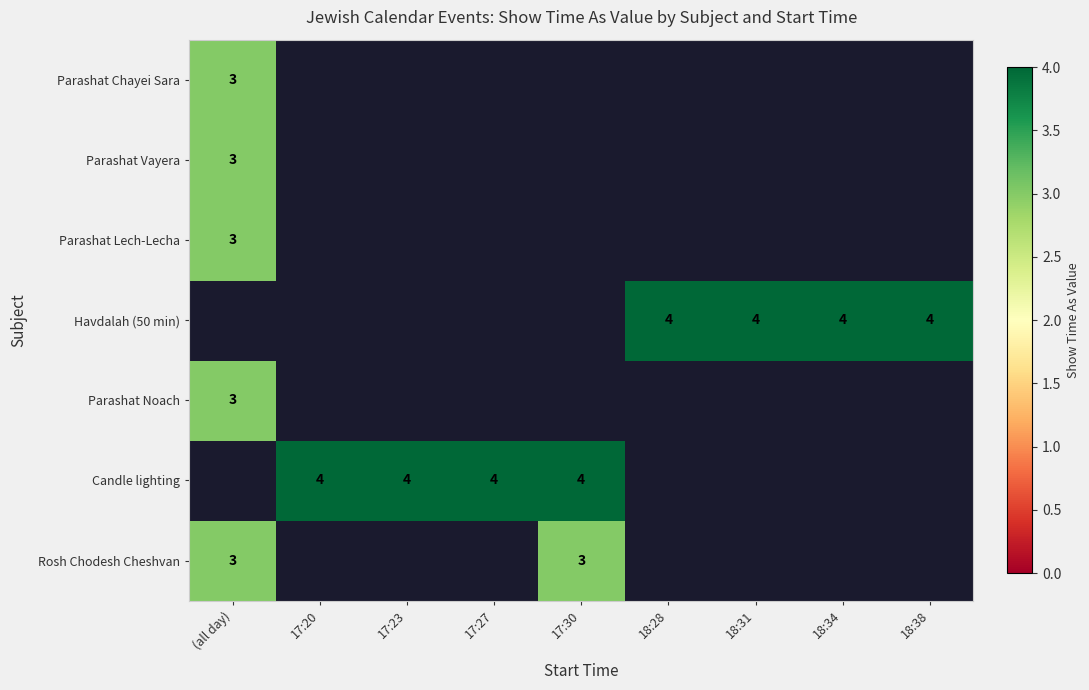

The Havdalah (50 min) series shows 4 at 18:38. True or false?

True